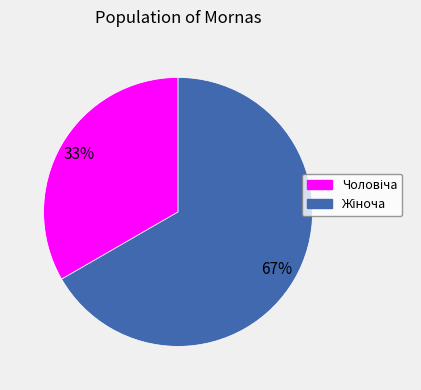

To the nearest percent, what is the average slice percentage?

50%